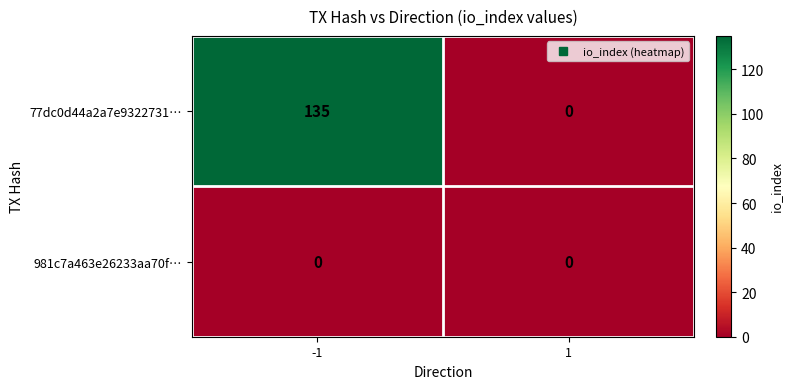

How many data points does each series have?

2